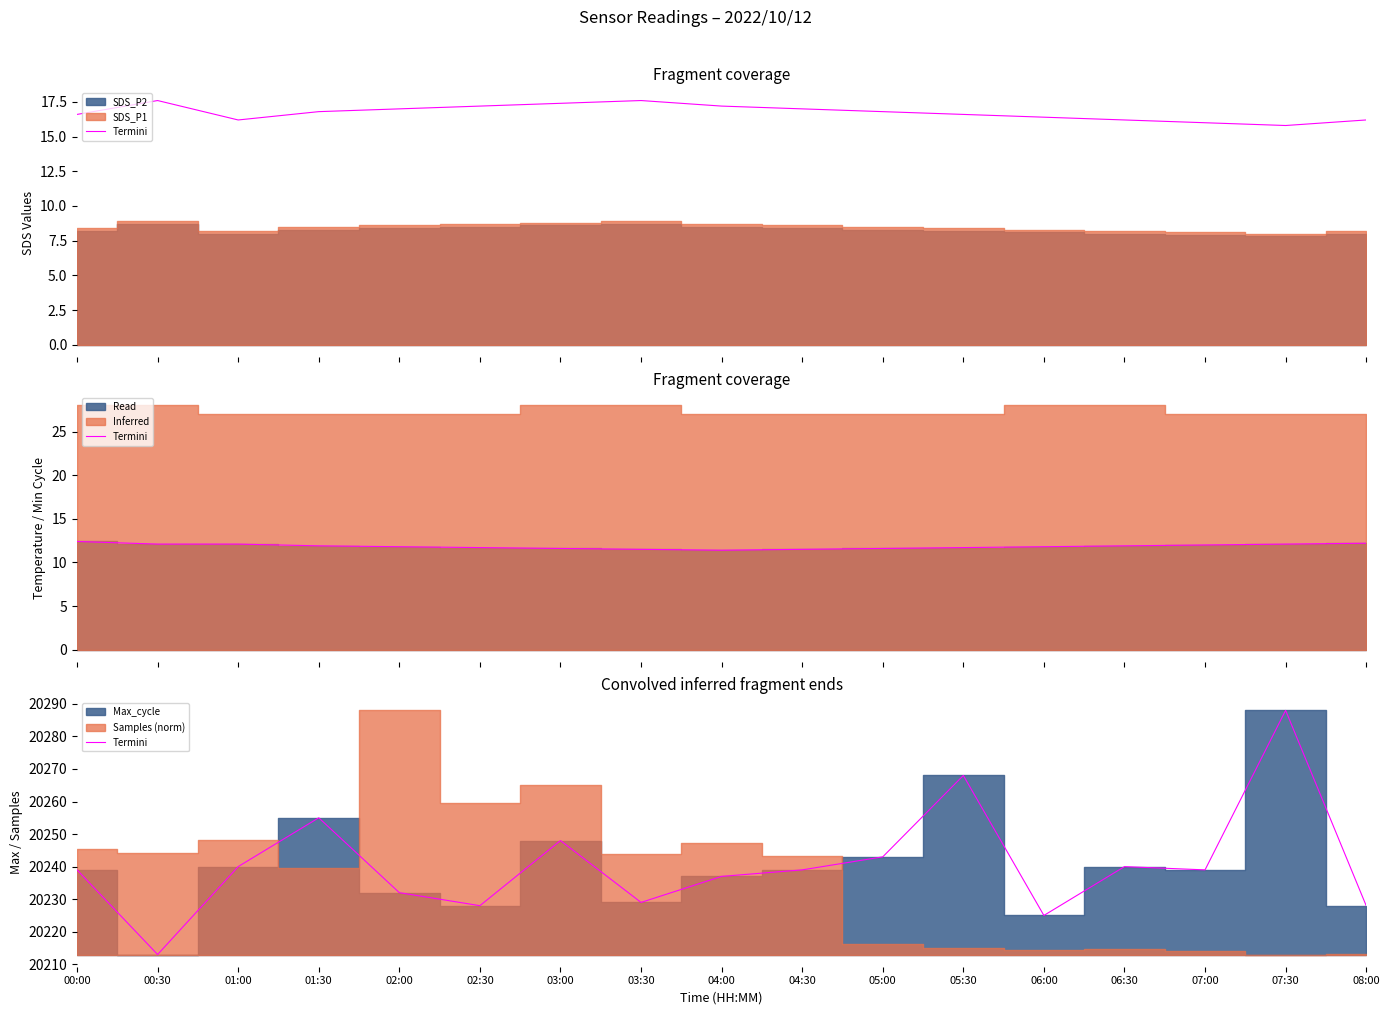

What is the value of the 2nd point from the left?

20213